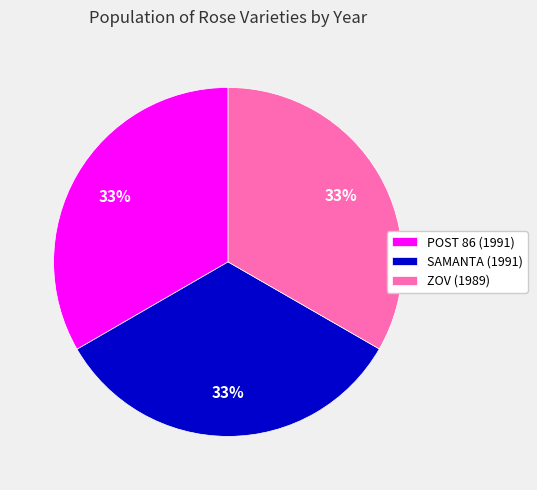

What percentage is the SAMANTA (1991) slice, to the nearest percent?

33%